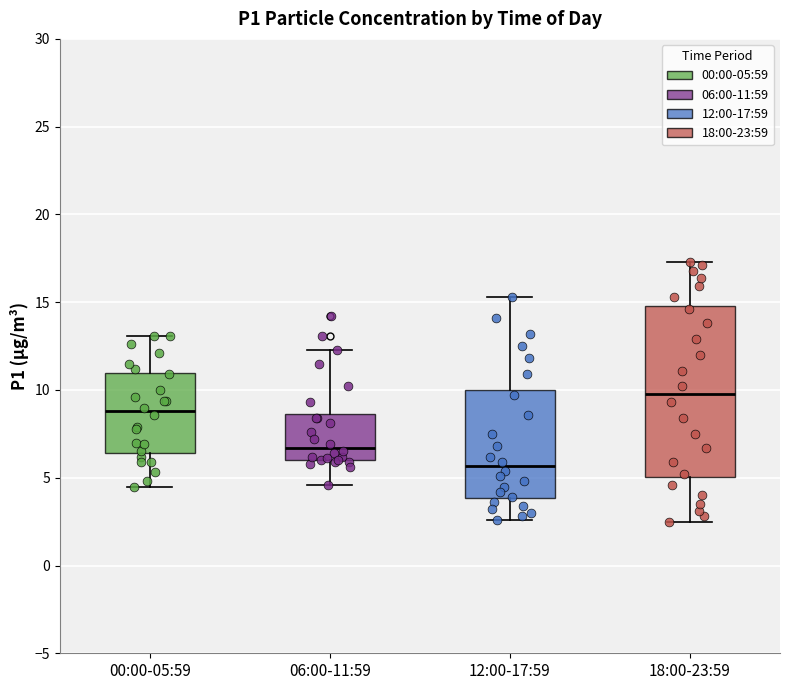

Reading left to right, read every box against the y-axis: the position of its median line, the range the box covers, and the ends of its whiskers. The values are not printed on the chart, so give them approximately, as read against the axis.

00:00-05:59: median 9.0, box 6.5 to 11.0, whiskers 4.5 to 13.0
06:00-11:59: median 6.5, box 6.0 to 8.5, whiskers 4.5 to 12.5
12:00-17:59: median 5.5, box 4.0 to 10.0, whiskers 2.5 to 15.5
18:00-23:59: median 10.0, box 5.0 to 15.0, whiskers 2.5 to 17.5